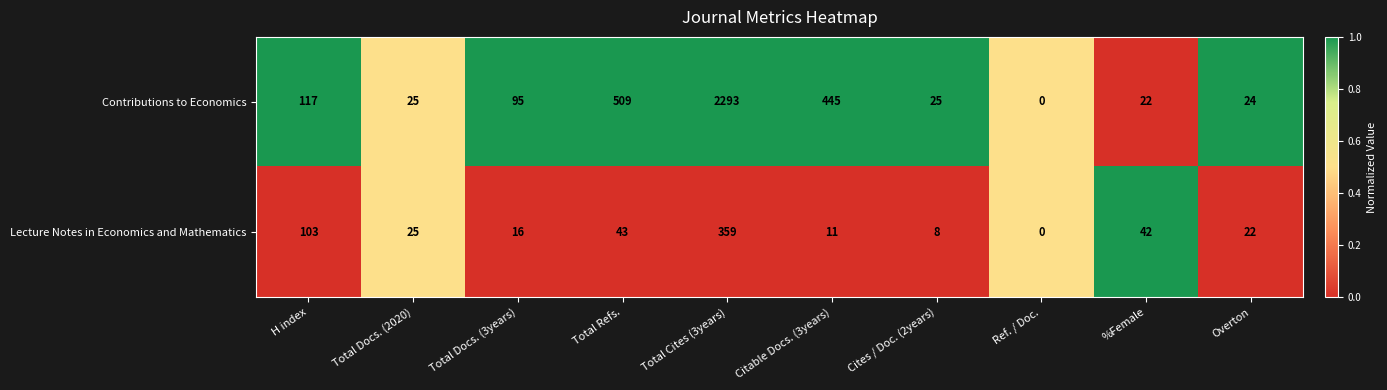

What is the spread (max minus min) of values at %Female?

20